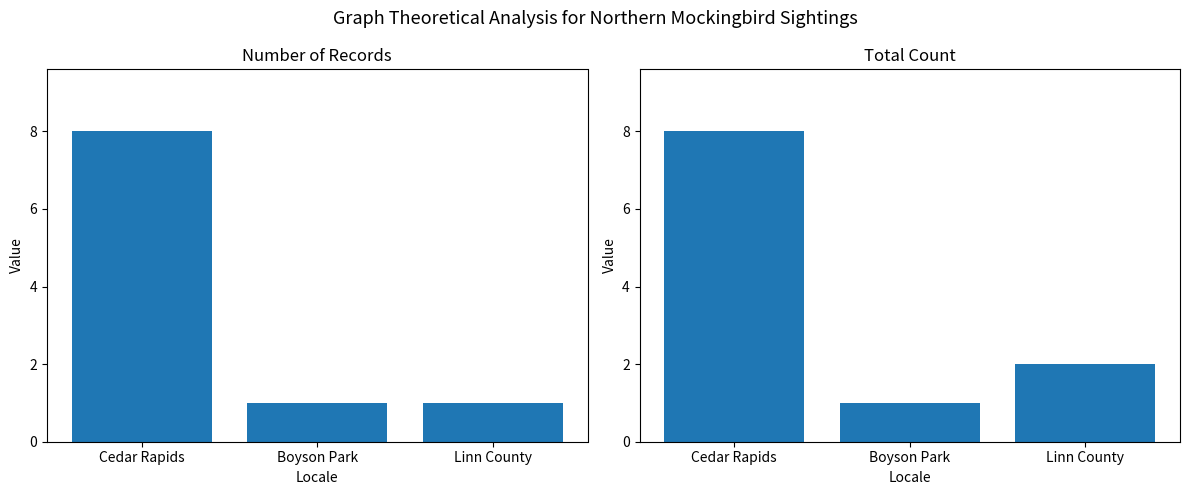

At which category is the sum across all series the highest?

Cedar Rapids